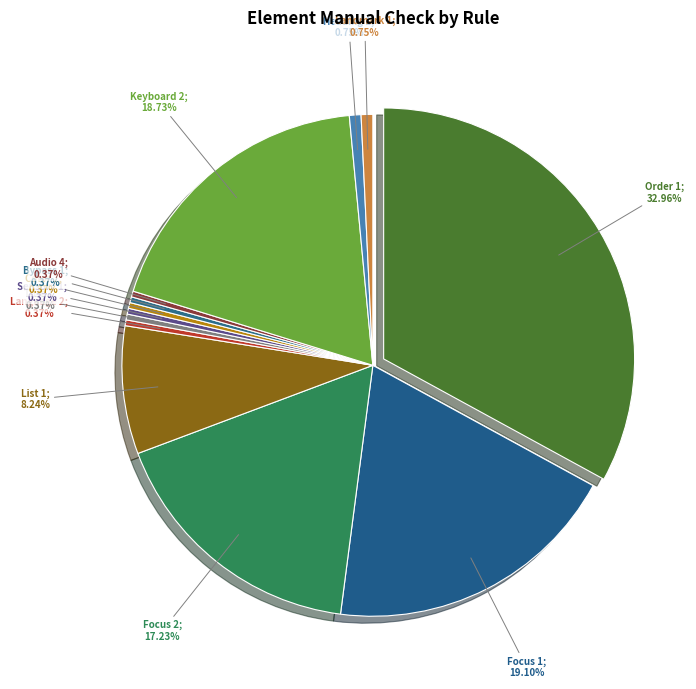

Which slice is the smallest?

Language 2